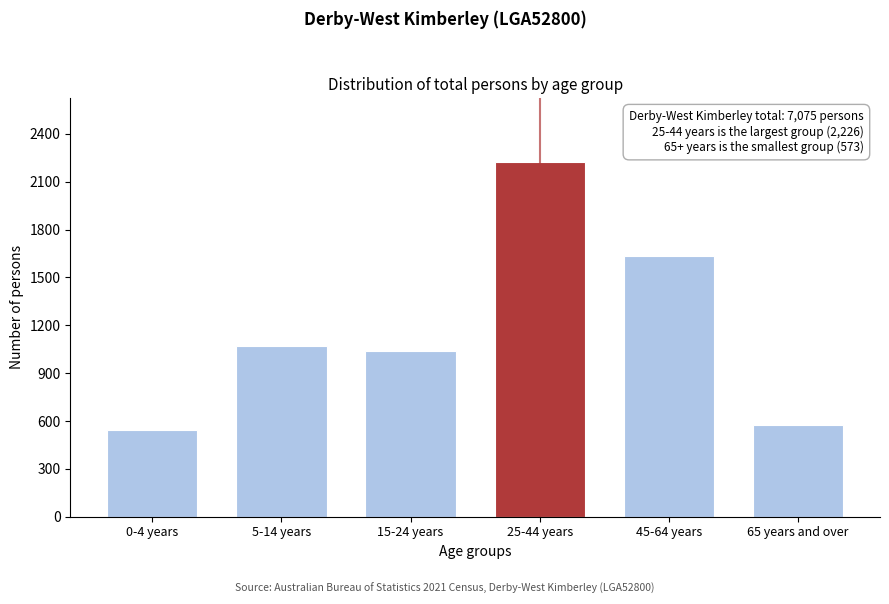

Reading left to right, extract all data points from this chart.

544	1069	1036	2226	1632	573